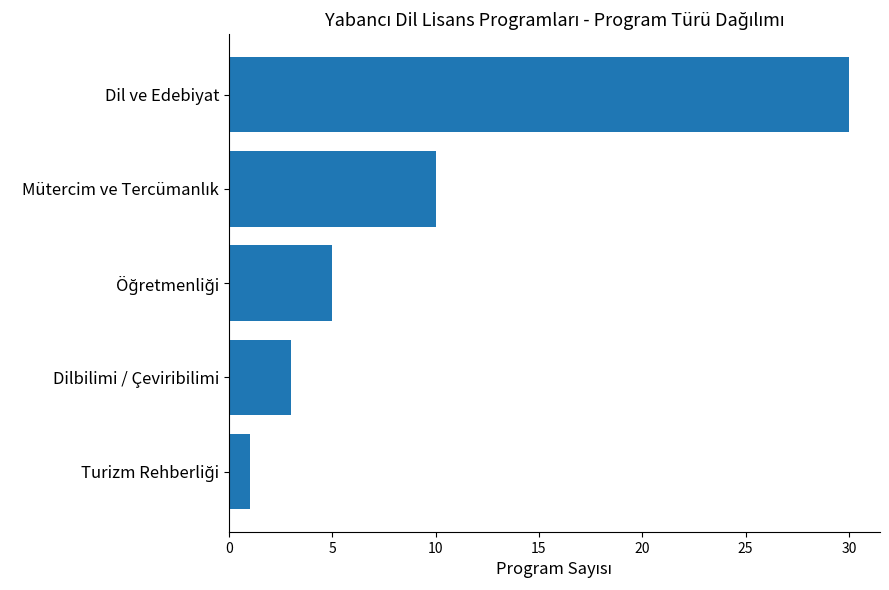

What is the maximum value shown in the chart?

30